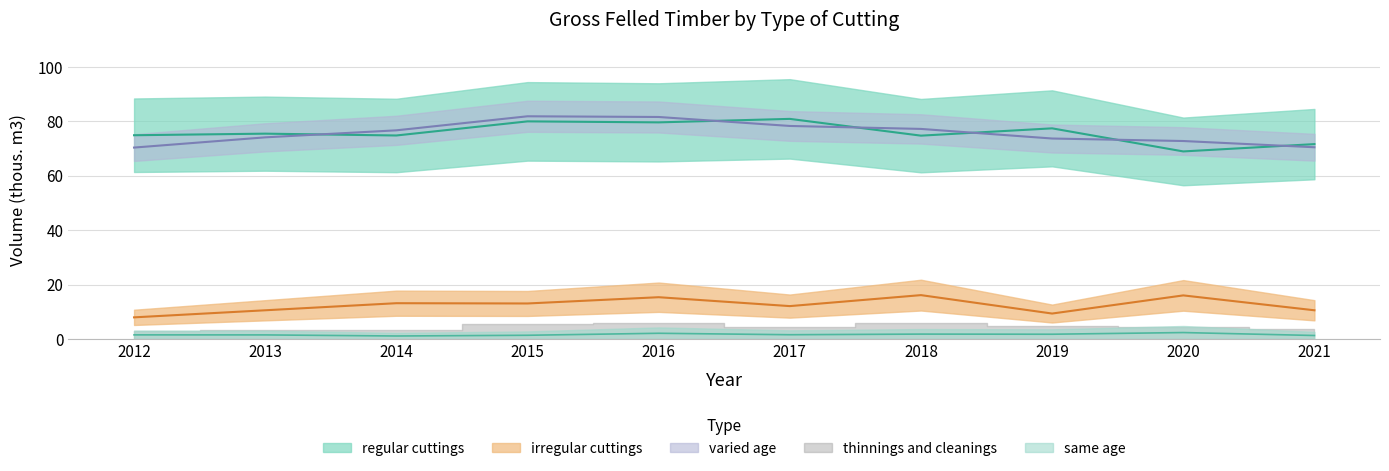

True or false: irregular cuttings has a value of 21.1 at 2014.

False